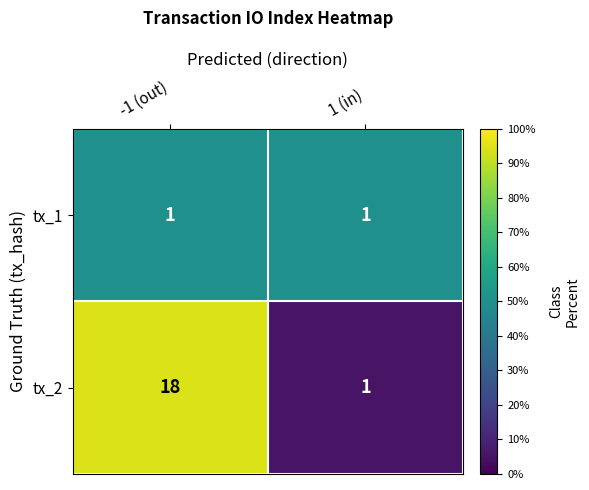

Is it true that tx_1 equals 1 at 1 (in)?

True